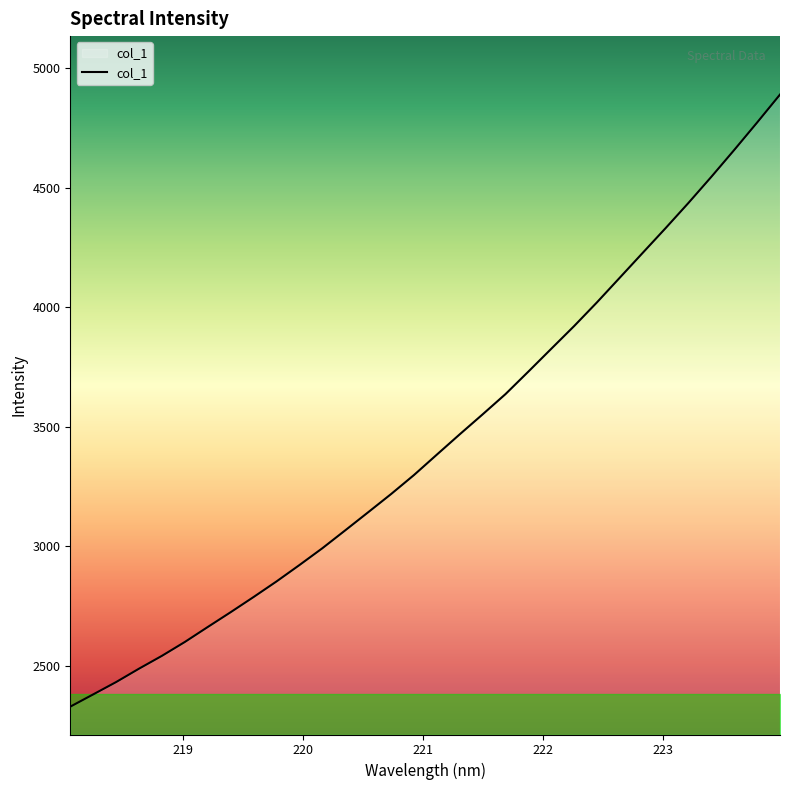

What is the smallest value displayed?

2329.4